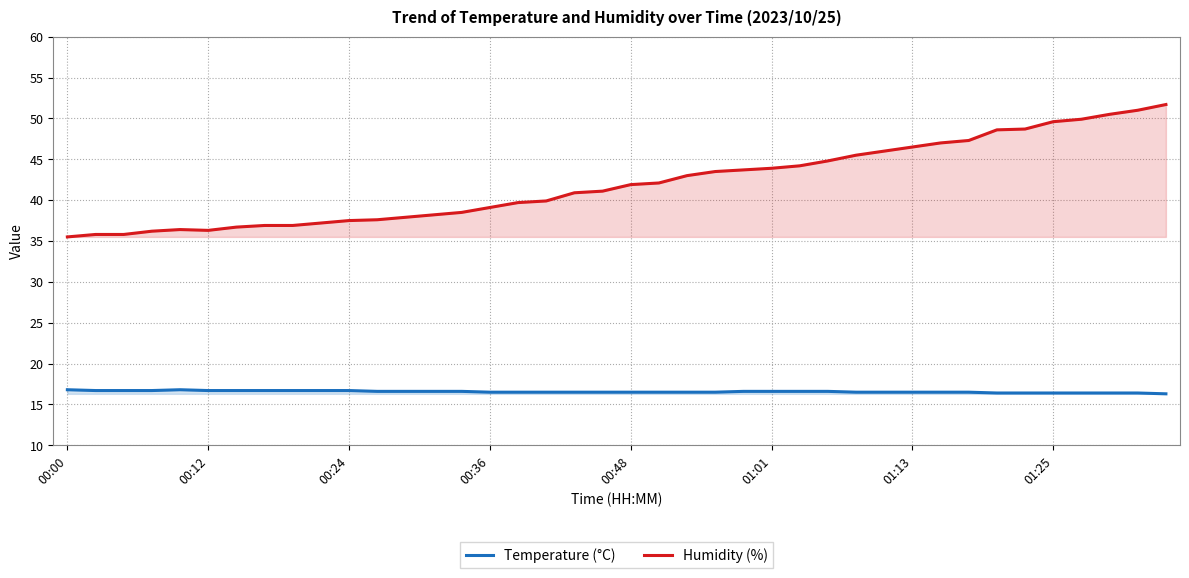

How many lines are shown in the chart?

2